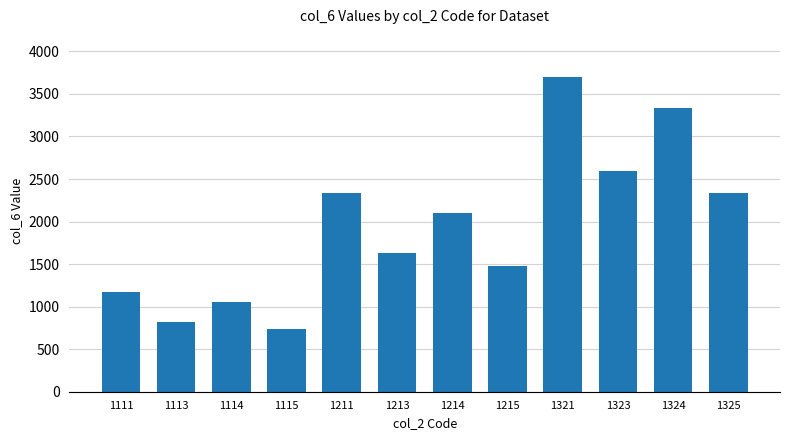

What is the maximum value shown in the chart?

3704